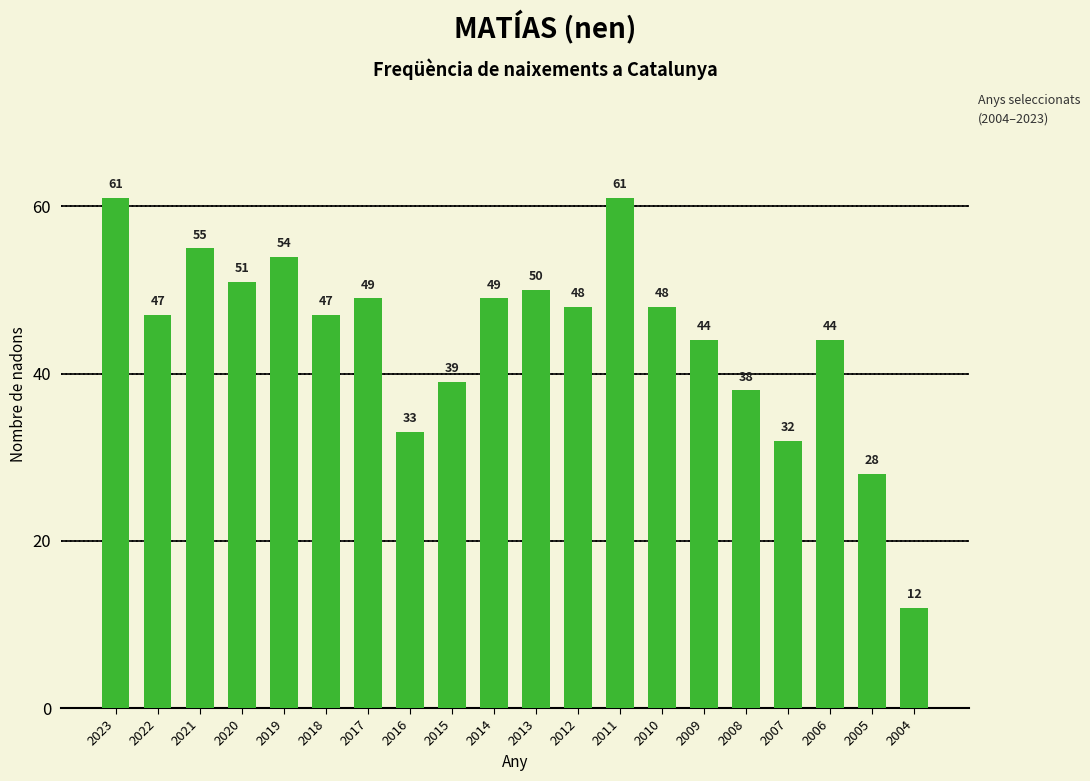

How many series are shown in this chart?

1